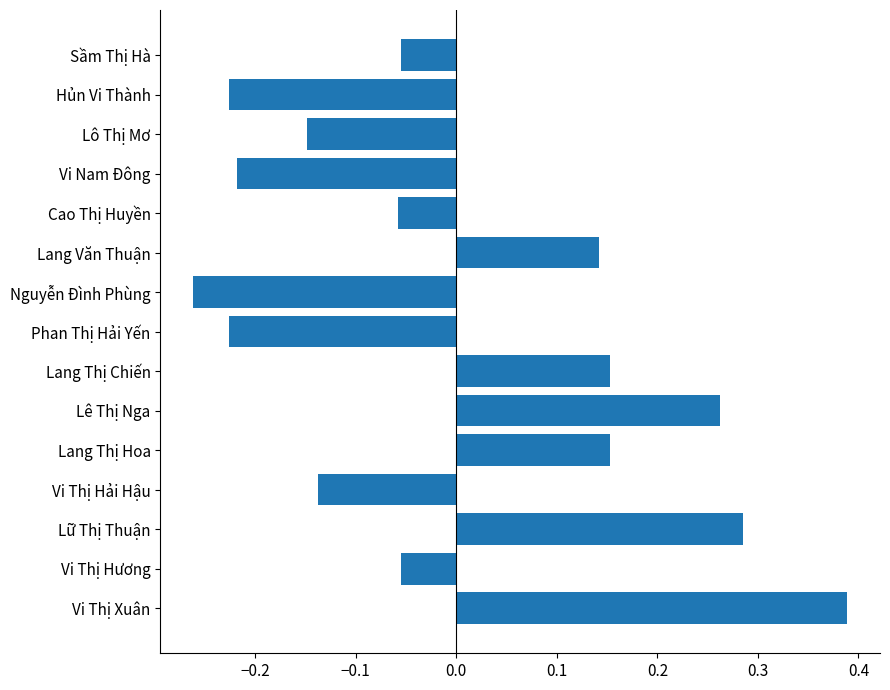

How many data points are above 0?

6